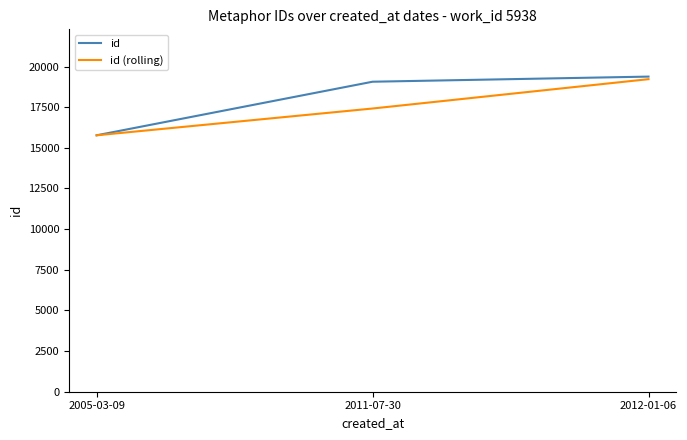

What is the lowest value of the id series?

15771.0